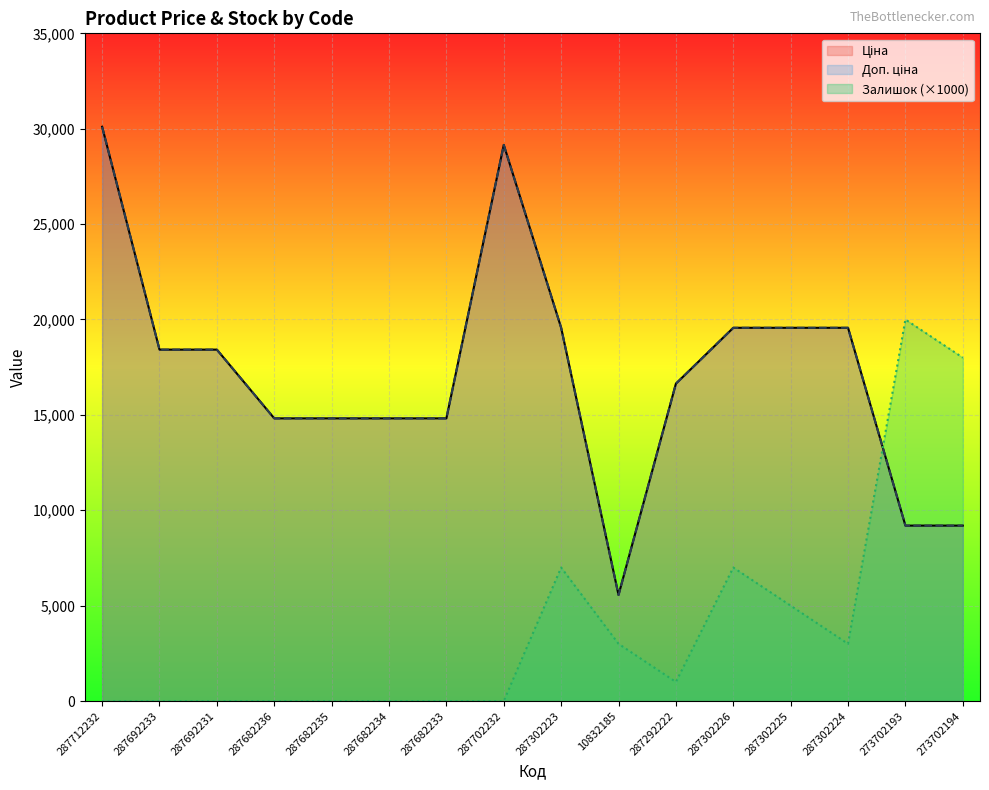

Does the chart display data point markers on the line(s)?

No